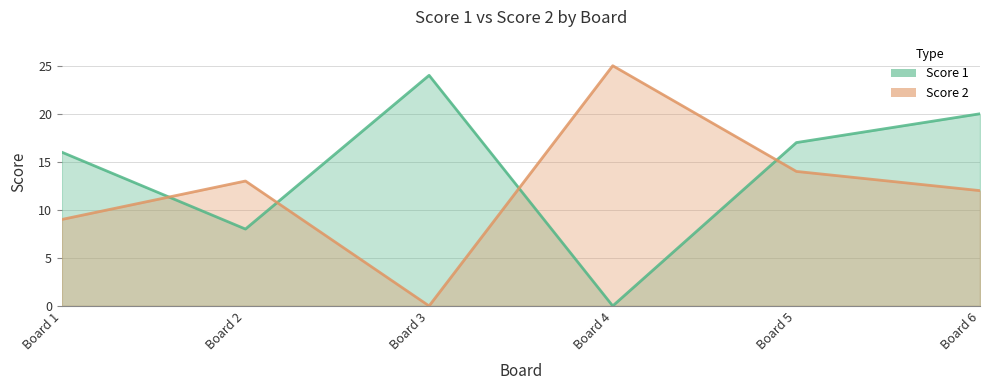

Which series ends up on top after the final intersection of Score 2 and Score 1?

Score 1